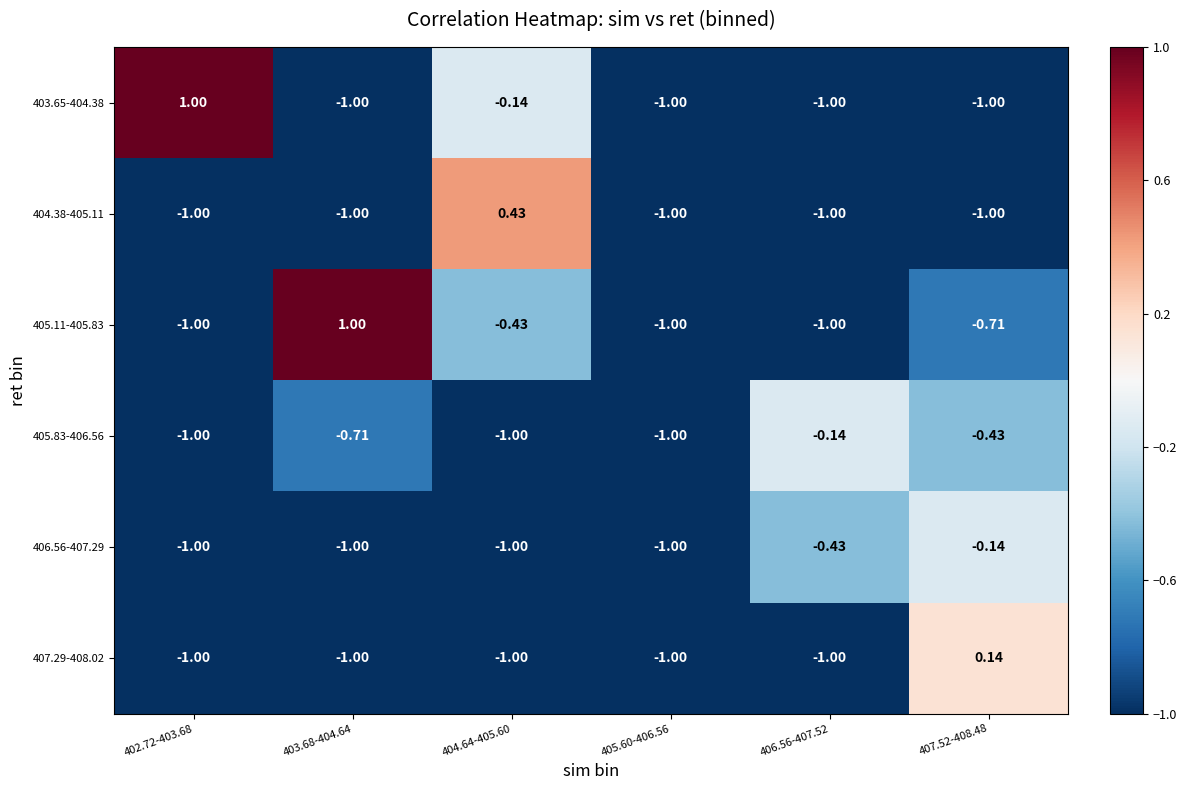

What is the total value across all series at 403.68-404.64?

-3.7